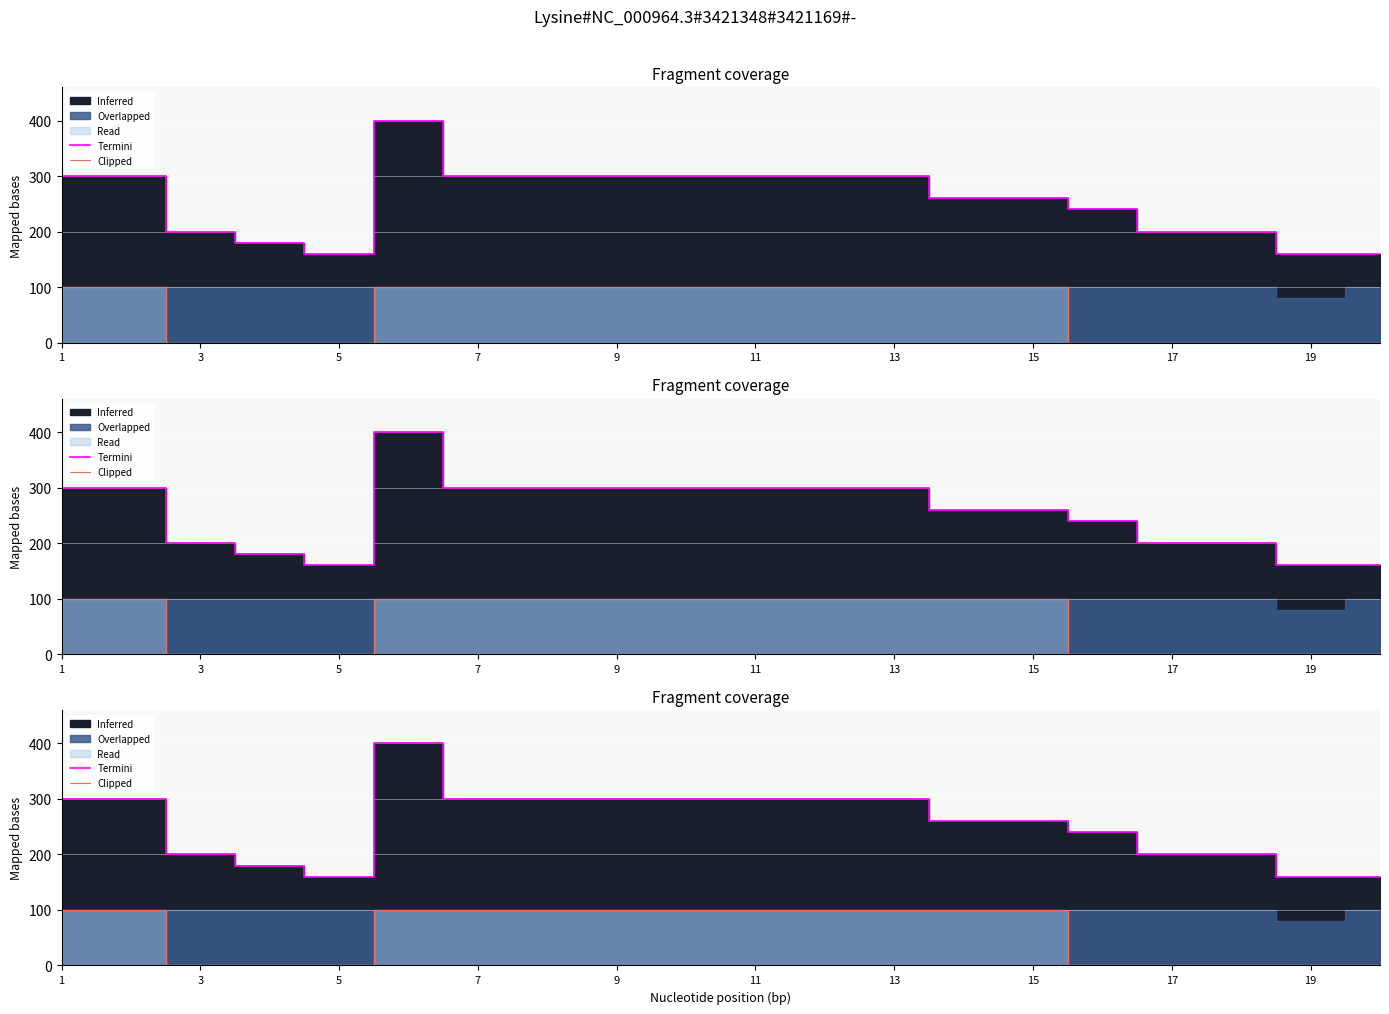

How many categories are shown in the chart?

20